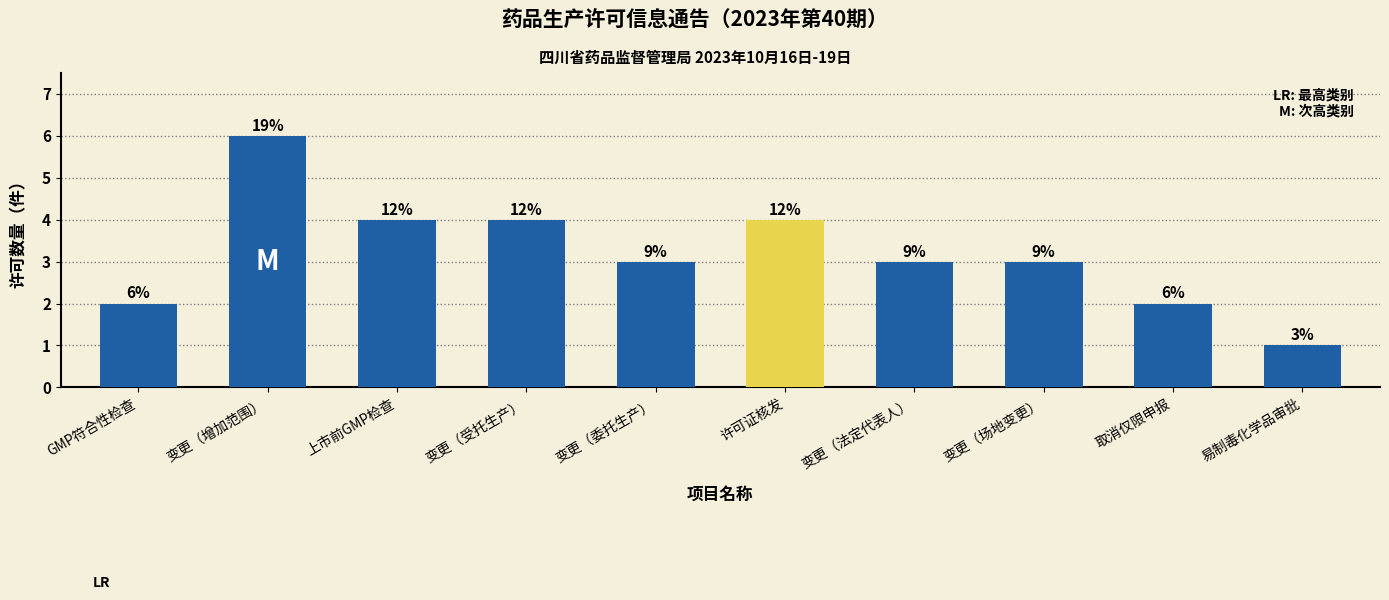

Does the chart contain any negative values?

No